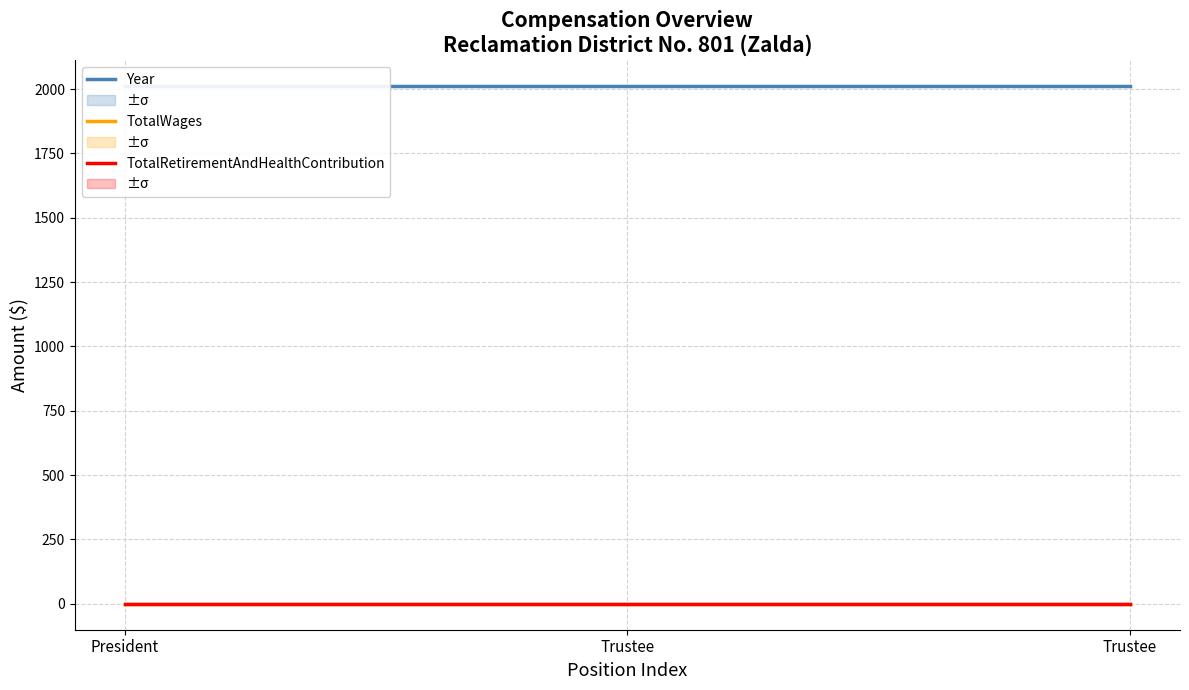

What is the value of the TotalWages point at the 3rd from the left?

0.5